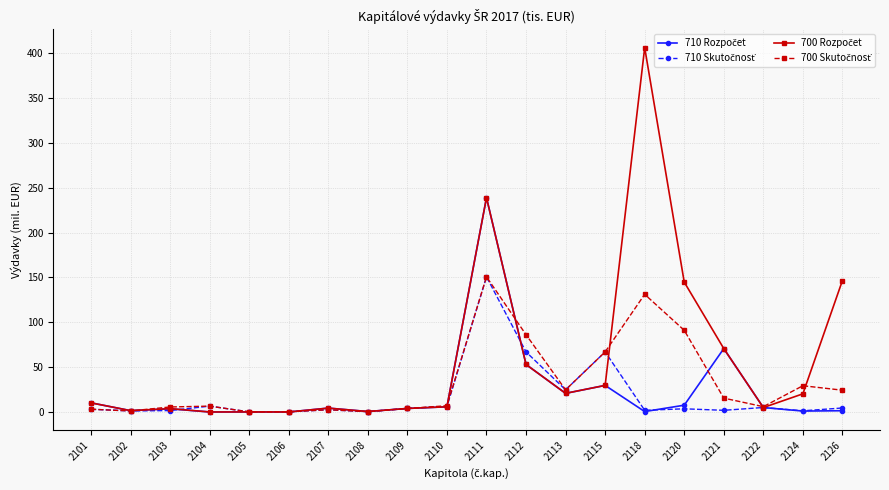

What is the maximum value shown in the chart?

406.2